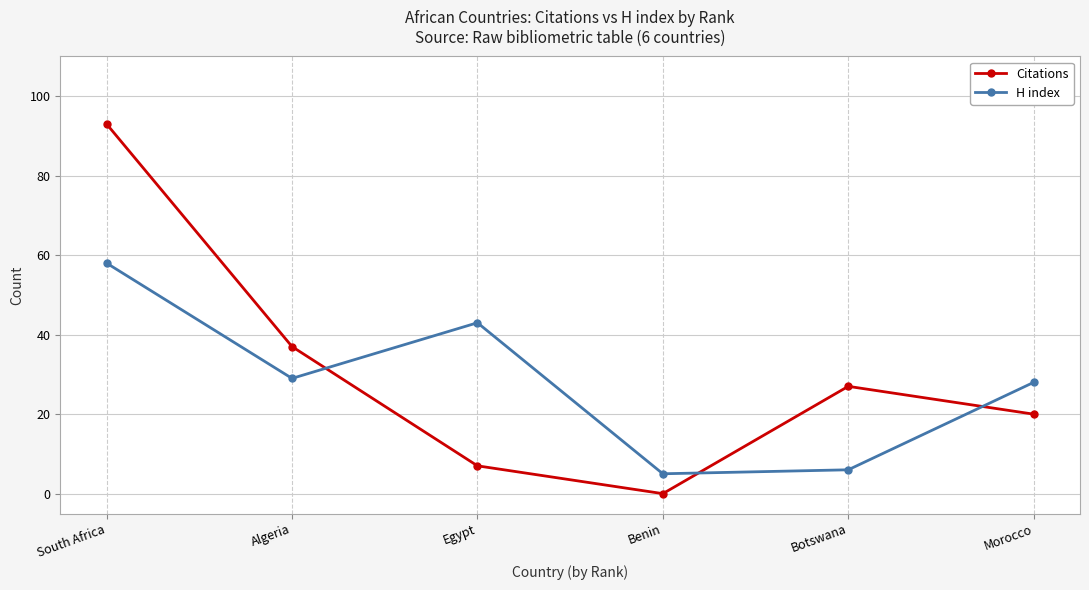

Which series has the largest range (max minus min)?

Citations